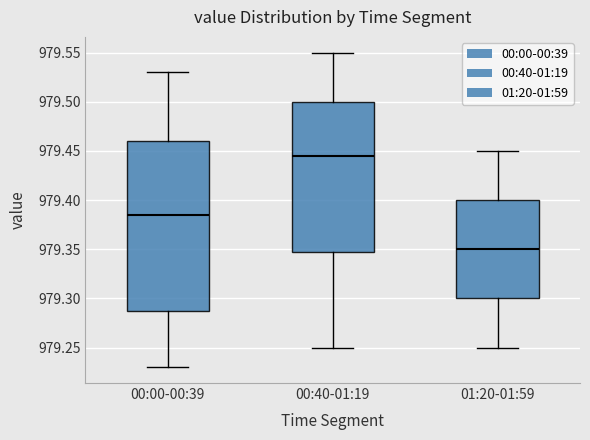

Reading left to right, transcribe this box plot: for each box, give where its median line is, the range the box spans, and where its two whiskers end, as read against the y-axis. The values are not printed on the chart, so give them approximately, as read against the axis.

00:00-00:39: median 979.385, box 979.290 to 979.460, whiskers 979.230 to 979.530
00:40-01:19: median 979.445, box 979.350 to 979.500, whiskers 979.250 to 979.550
01:20-01:59: median 979.350, box 979.300 to 979.400, whiskers 979.250 to 979.450